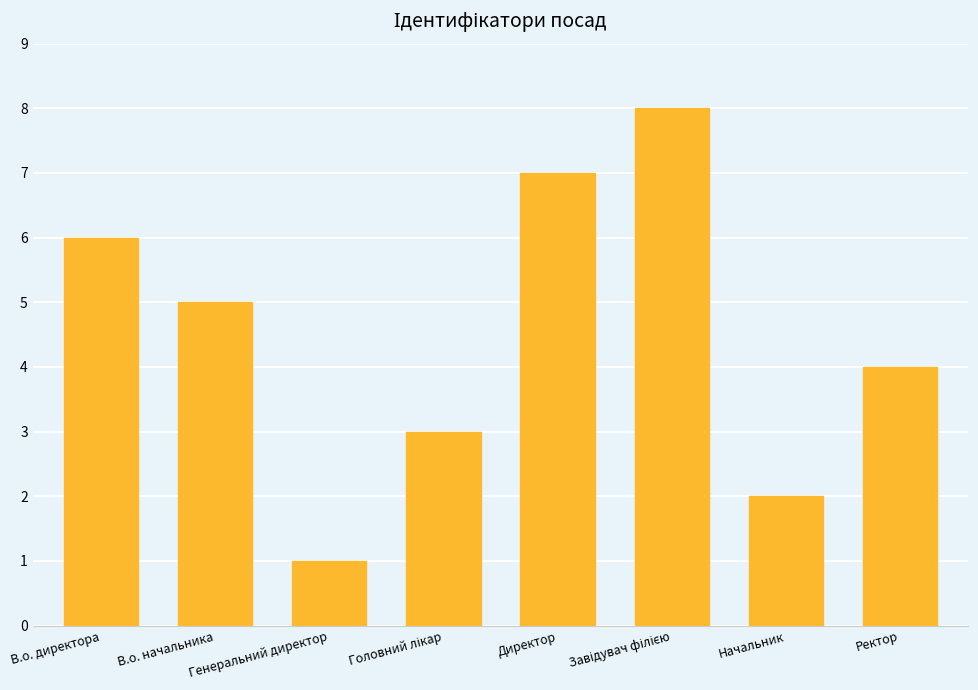

True or false: the data shows 6 at В.о. директора.

True